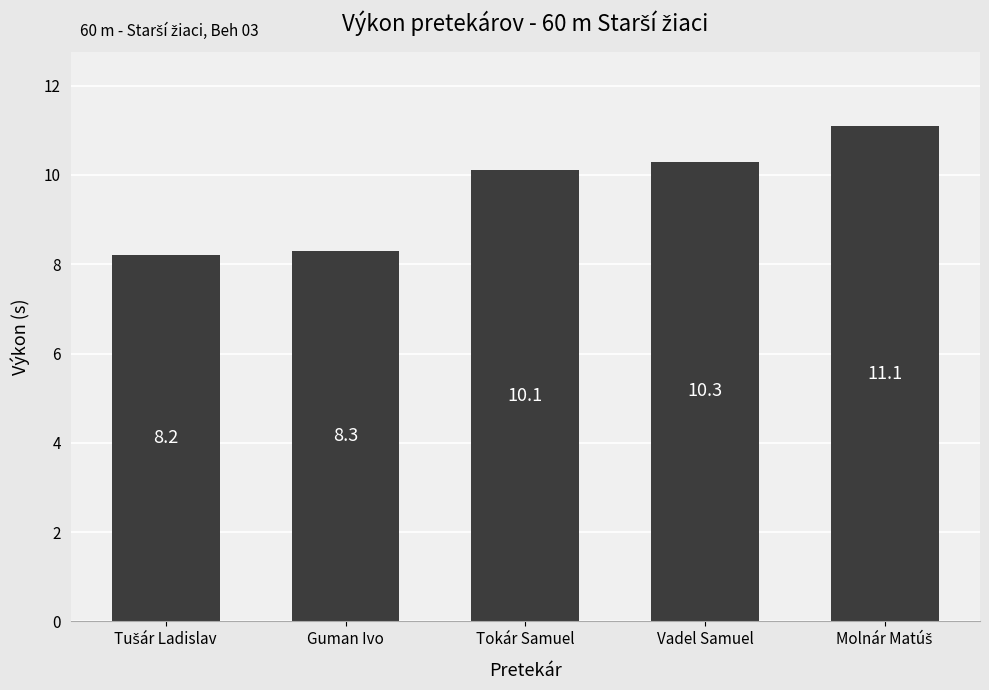

What is the label of the 3rd bar from the left?

Tokár Samuel